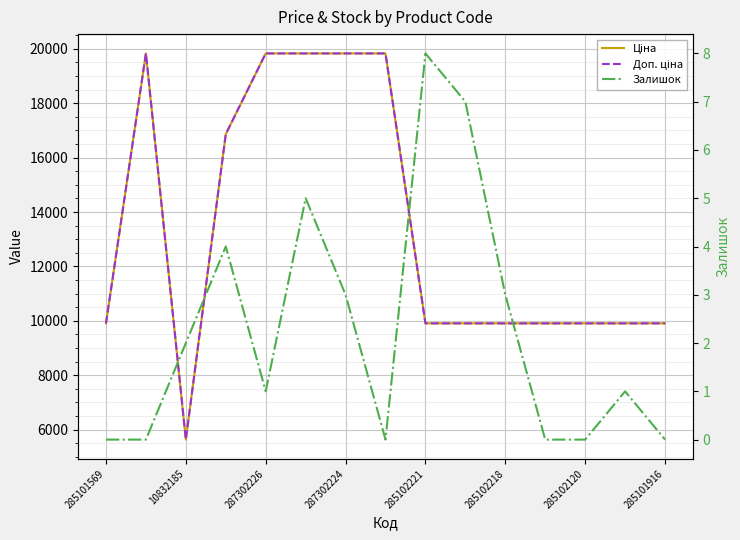

At 11, list the series in order from largest to smallest.

Ціна, Доп. ціна, Залишок